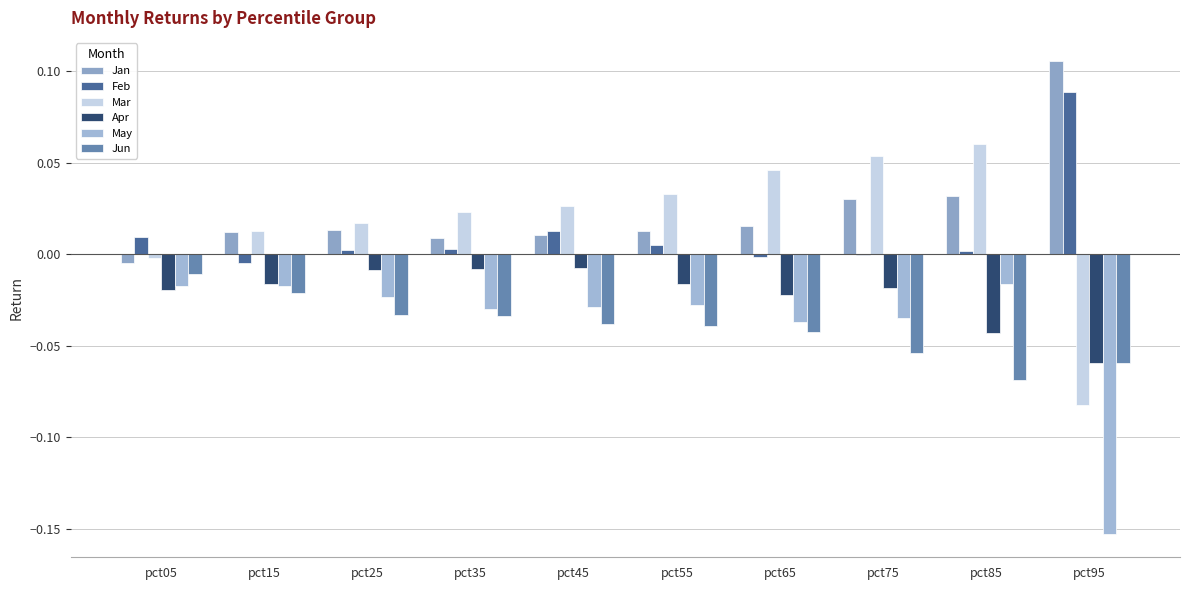

How many groups of bars are there?

10